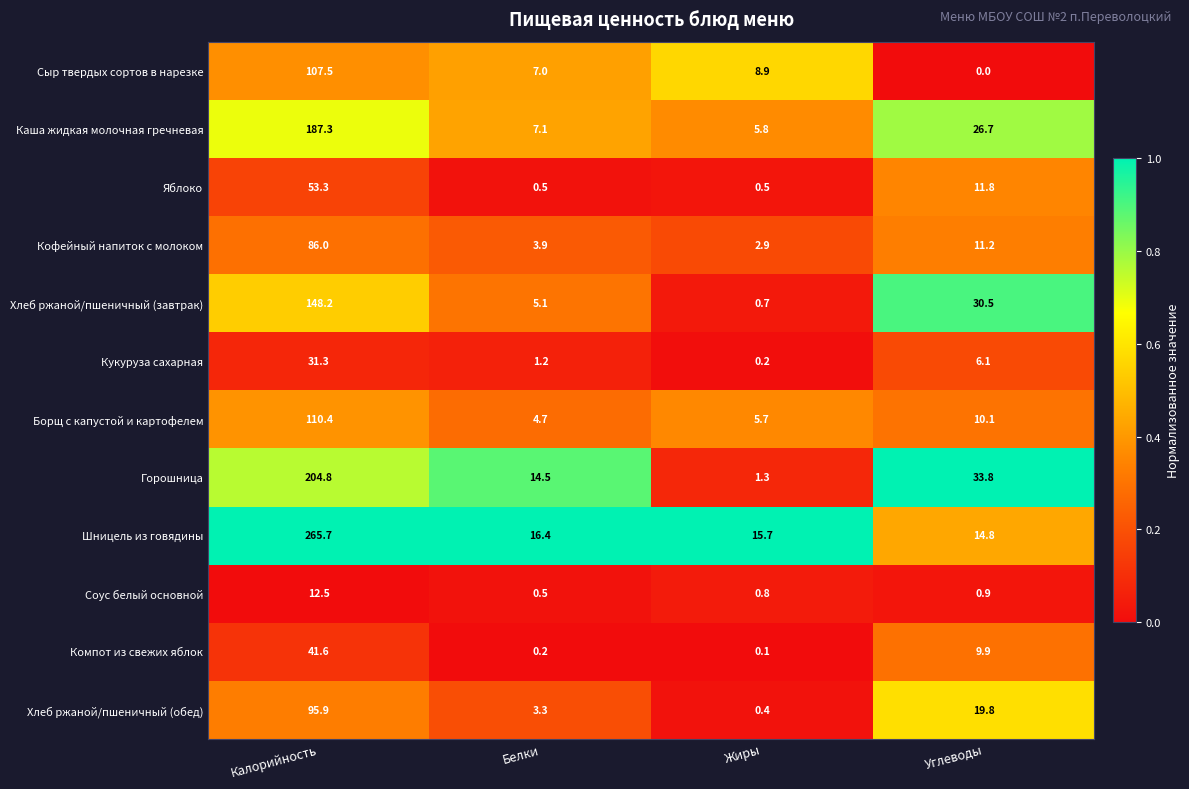

What is the difference between the second highest and minimum values in the Борщ с капустой и картофелем series?

5.4